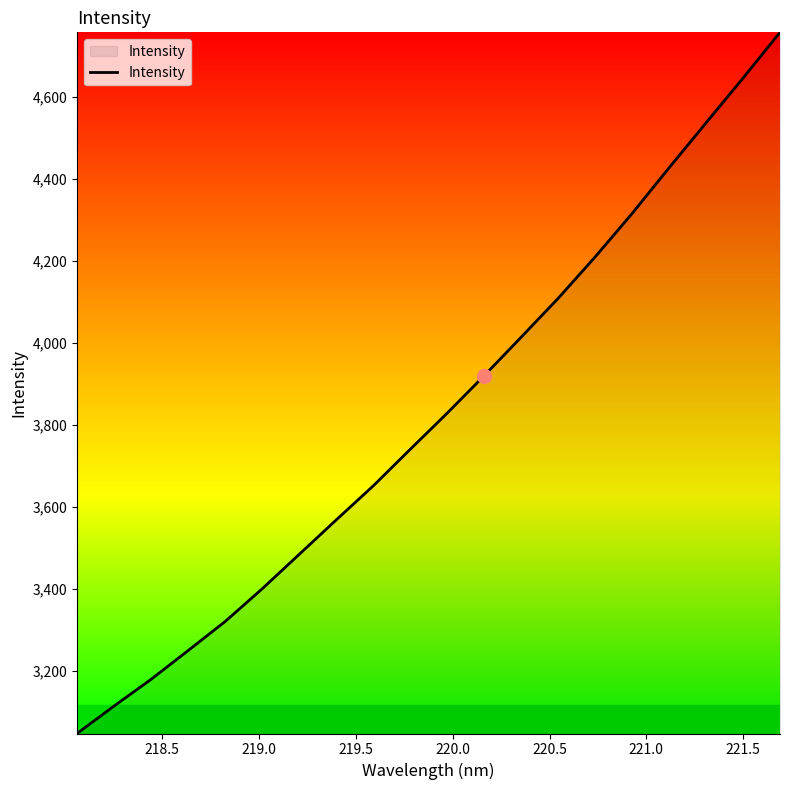

What is the difference between the maximum and minimum values?

1710.9